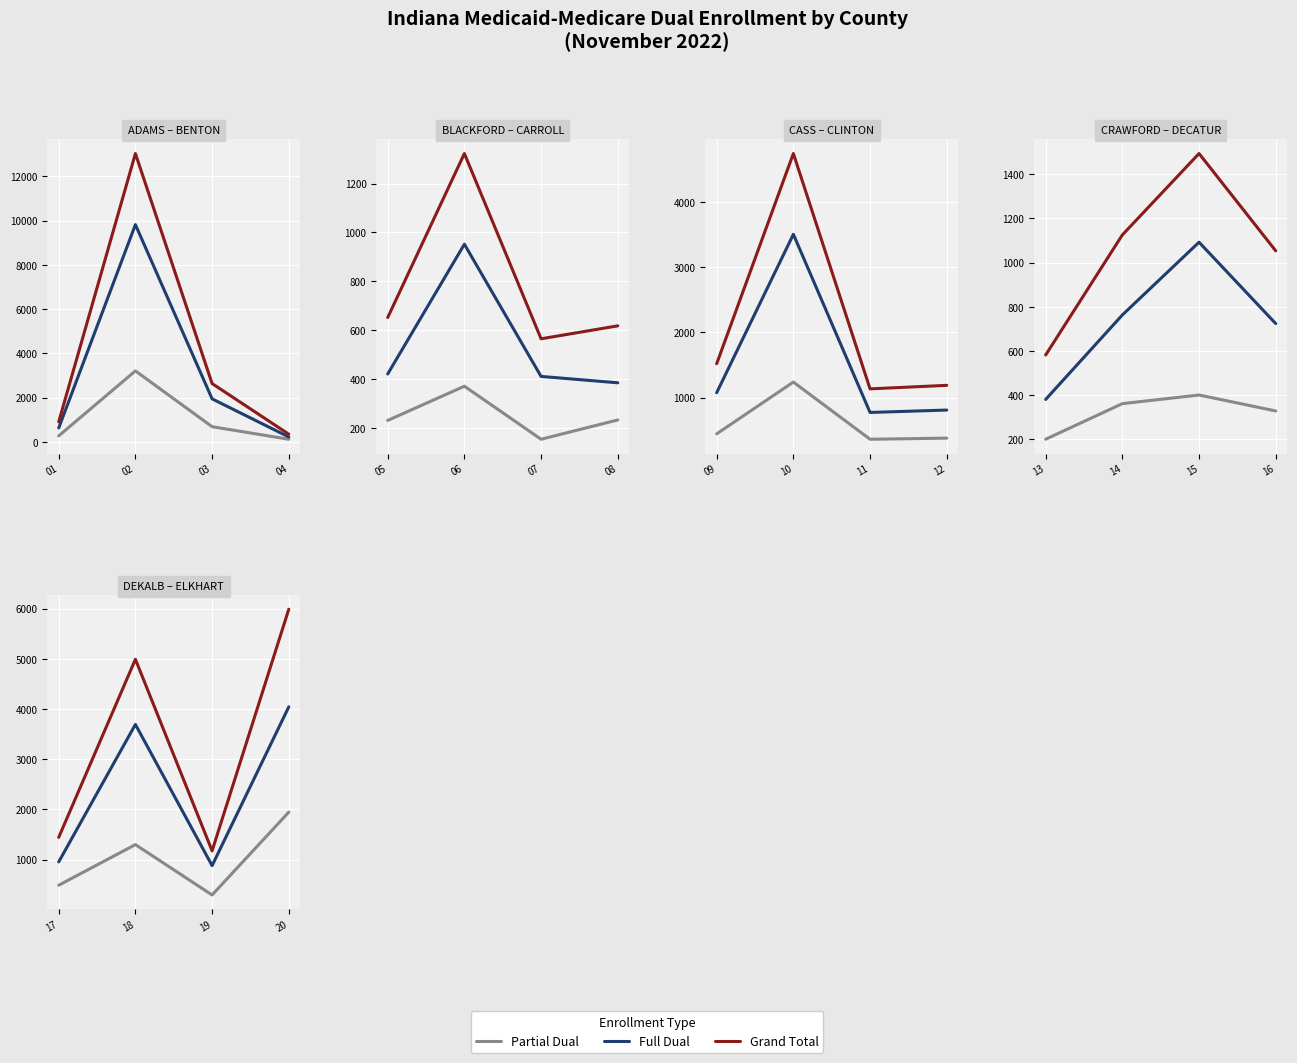

Rank the series by their maximum value, from highest to lowest.

Grand Total, Full Dual, Partial Dual